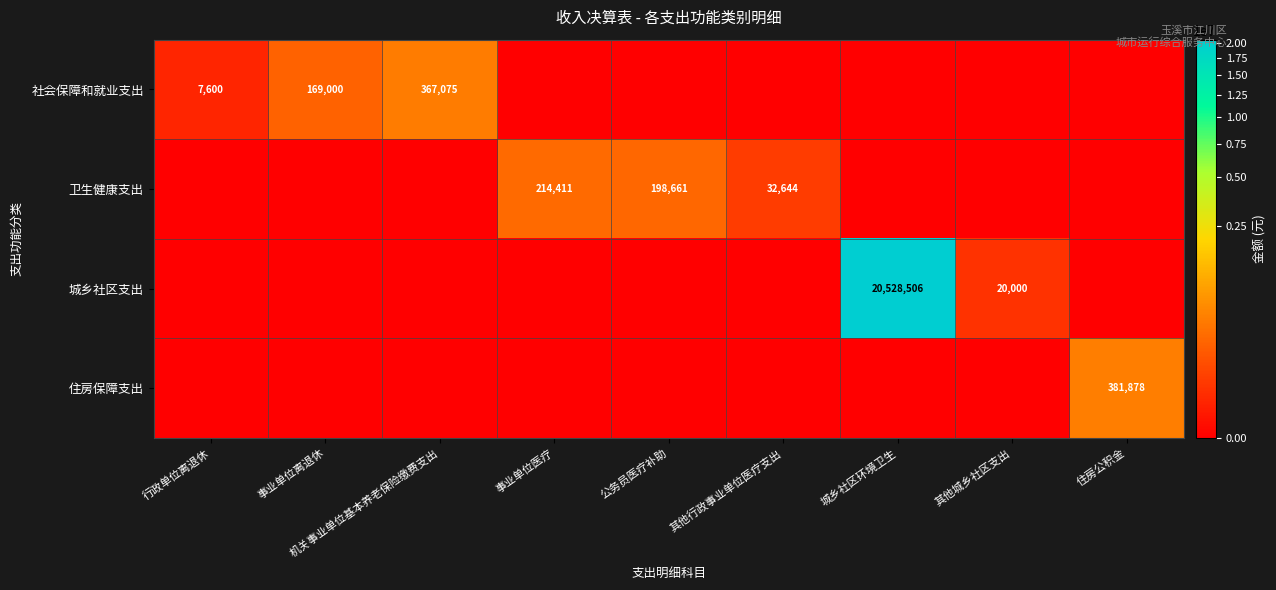

Between 城乡社区环境卫生 and 事业单位医疗, which is larger?

城乡社区环境卫生